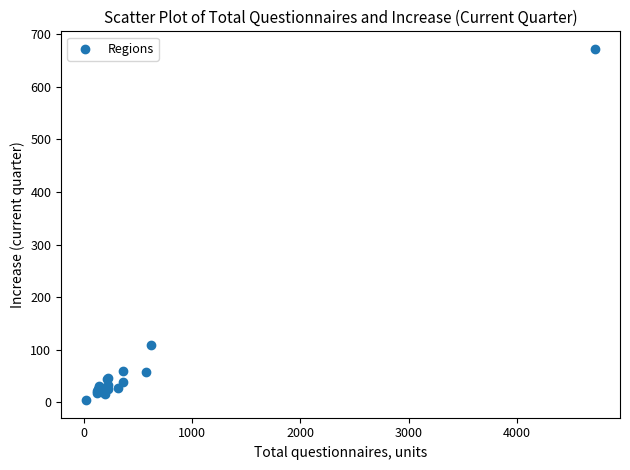

What Y value in the scatter plot is closest to 338?

108